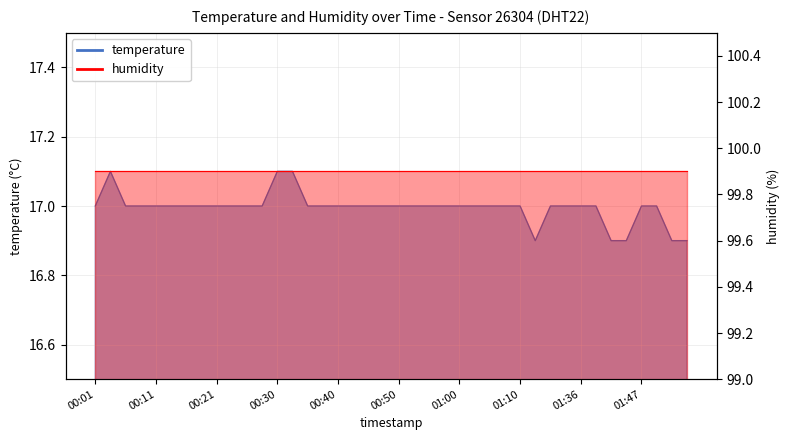

Reading left to right, list all the values displayed in this chart.

17.0	17.1	17.0	17.0	17.0	17.0	17.0	17.0	17.0	17.0	17.0	17.0	17.1	17.1	17.0	17.0	17.0	17.0	17.0	17.0	17.0	17.0	17.0	17.0	17.0	17.0	17.0	17.0	17.0	16.9	17.0	17.0	17.0	17.0	16.9	16.9	17.0	17.0	16.9	16.9